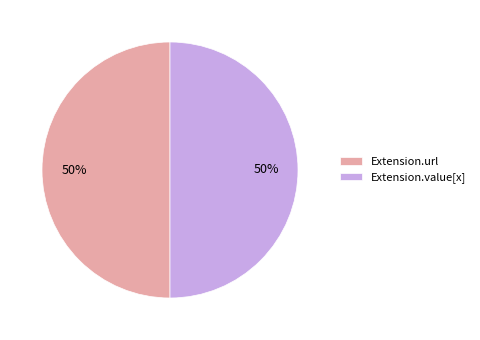

To the nearest percent, what portion does Extension.url represent?

50%